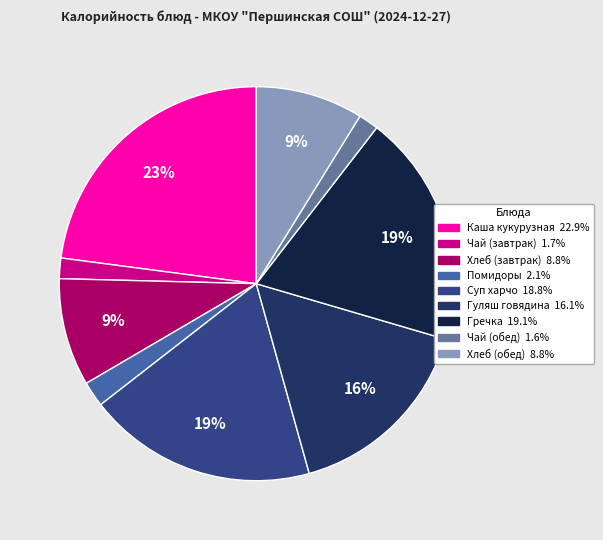

Is there any slice that represents more than half of the pie?

No